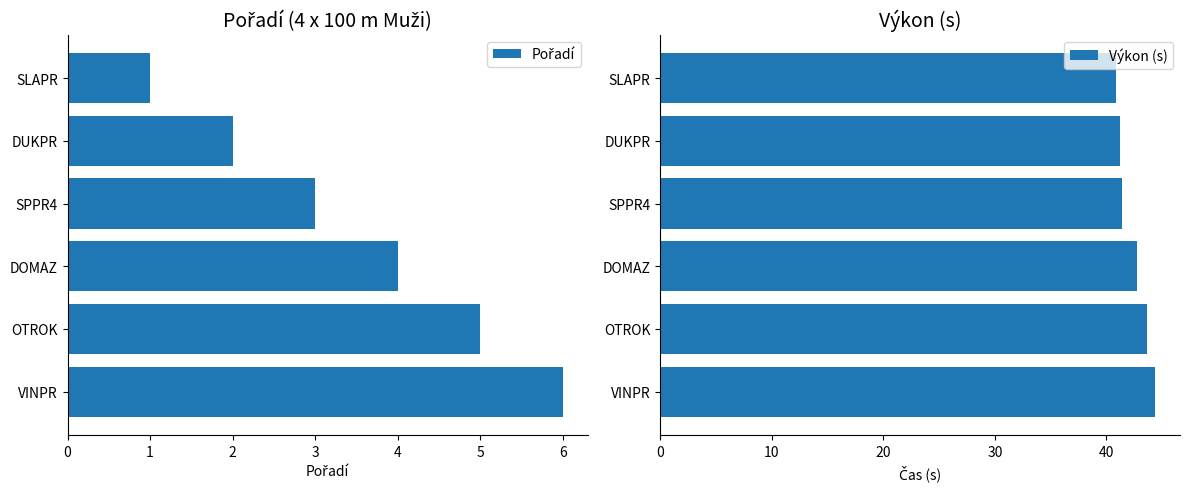

List the series in order of their peak value, highest first.

Výkon (s), Pořadí